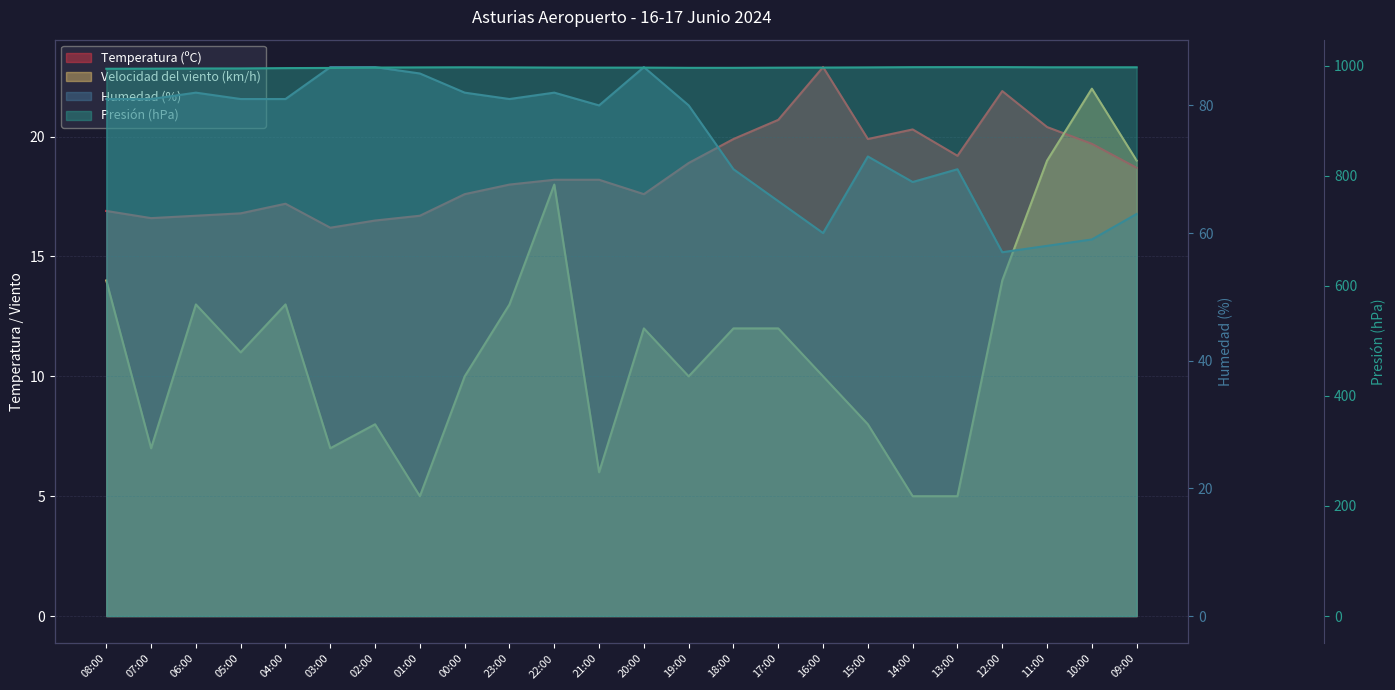

What is the value of the Velocidad del viento (km/h) point at the 5th from the left?

13.0